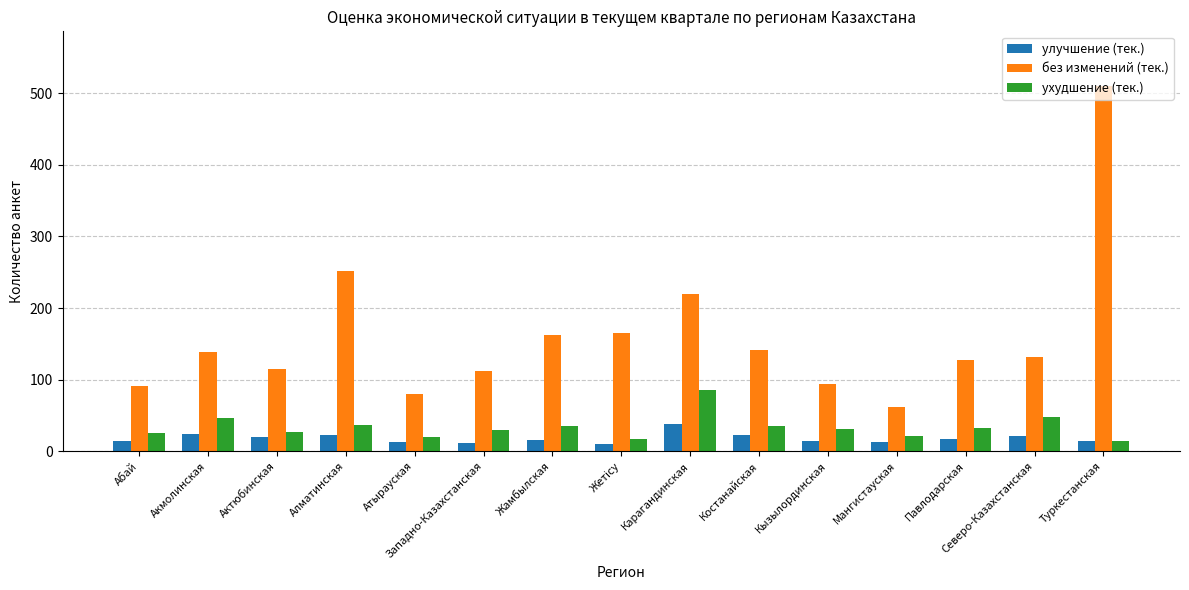

What is the difference between the maximum and minimum values in the ухудшение (тек.) series?

72